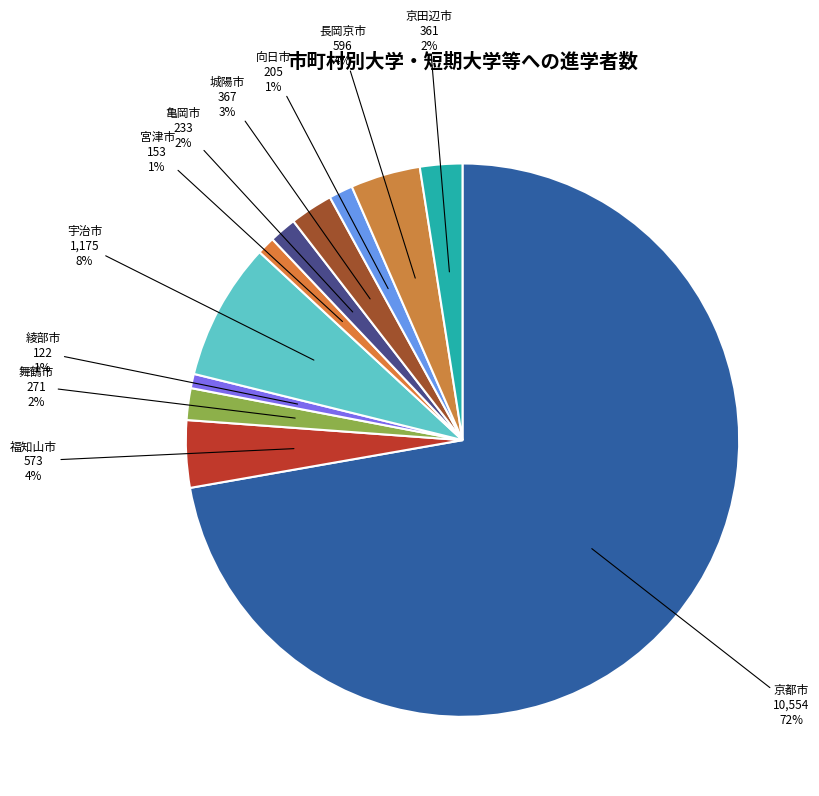

To the nearest percent, what is the combined percentage of 京田辺市 and 綾部市?

3%